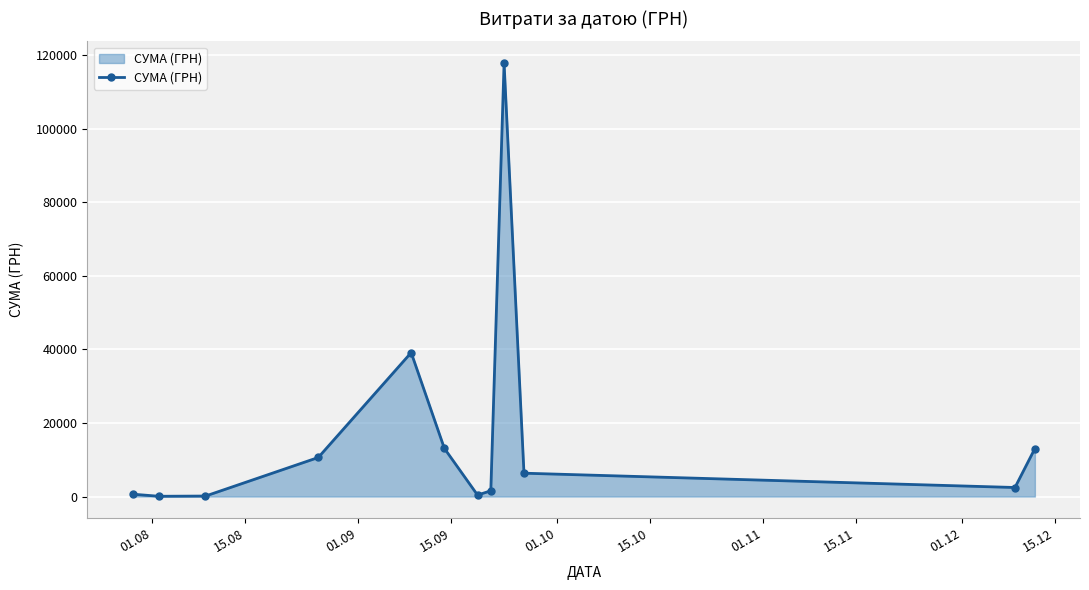

What is the sum of all values?

205485.8